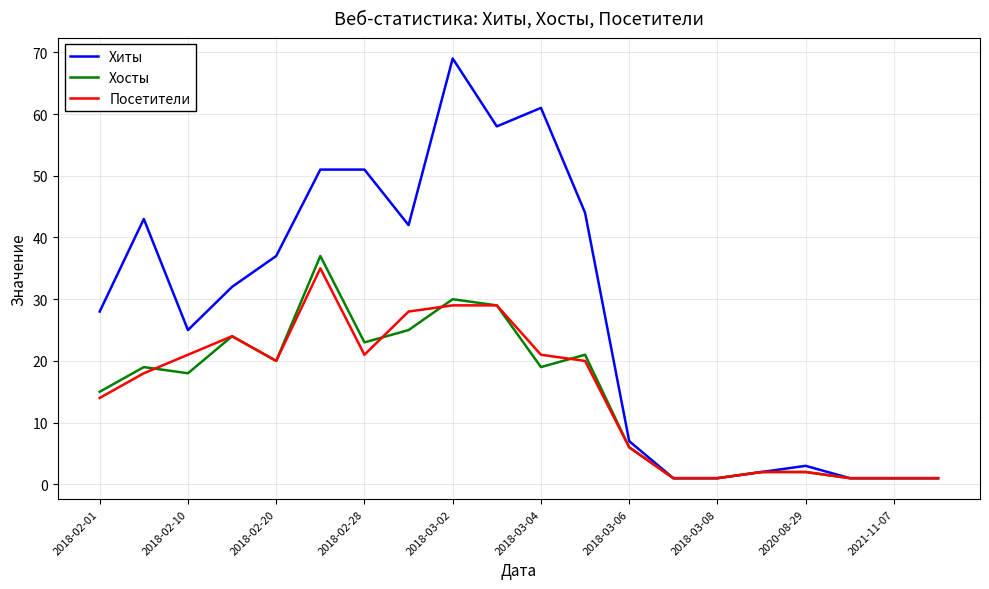

What is the greatest value displayed?

69